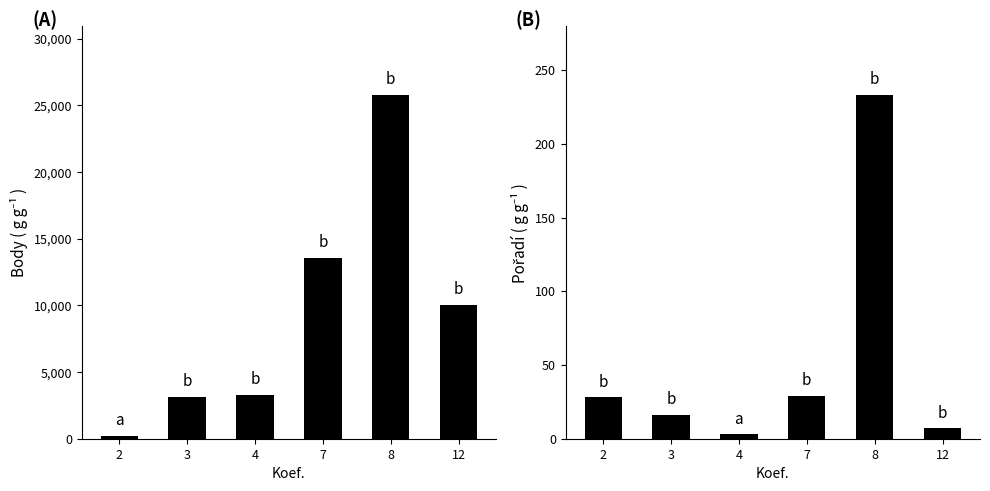

Rank the series at 7 from lowest to highest value.

Pořadí, Body